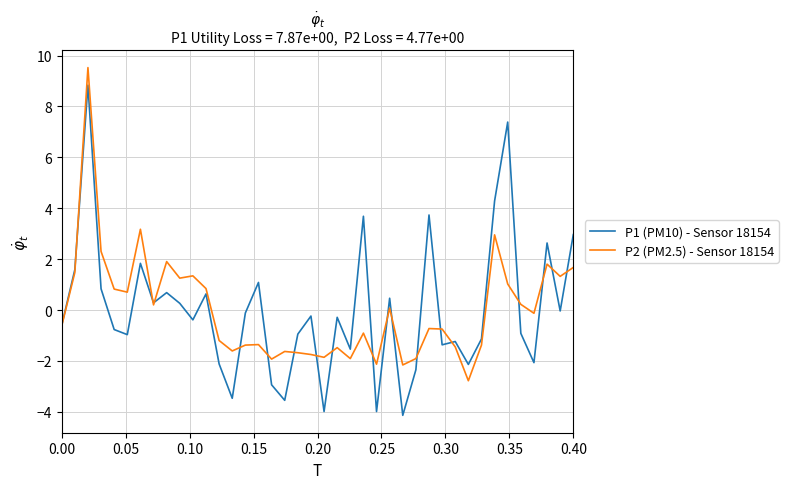

What is the maximum value shown in the chart?

9.5